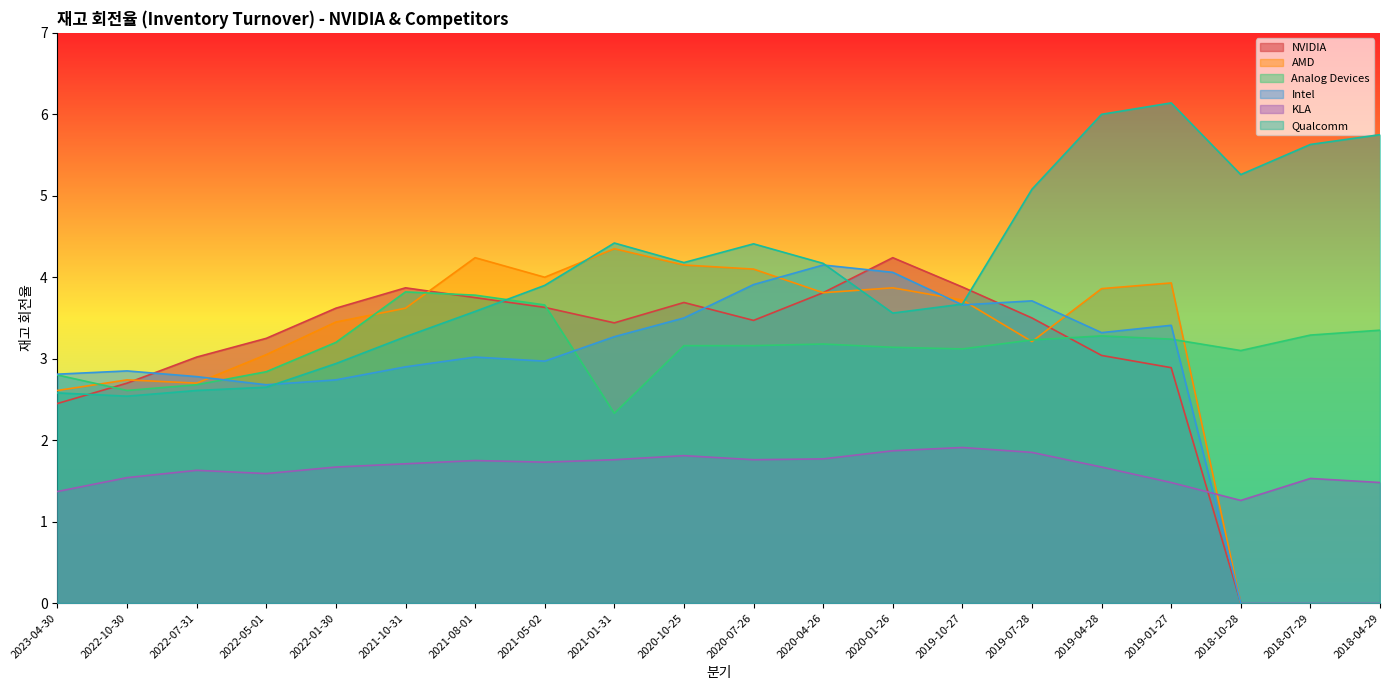

At which label does Analog Devices first exceed 3?

2022-01-30